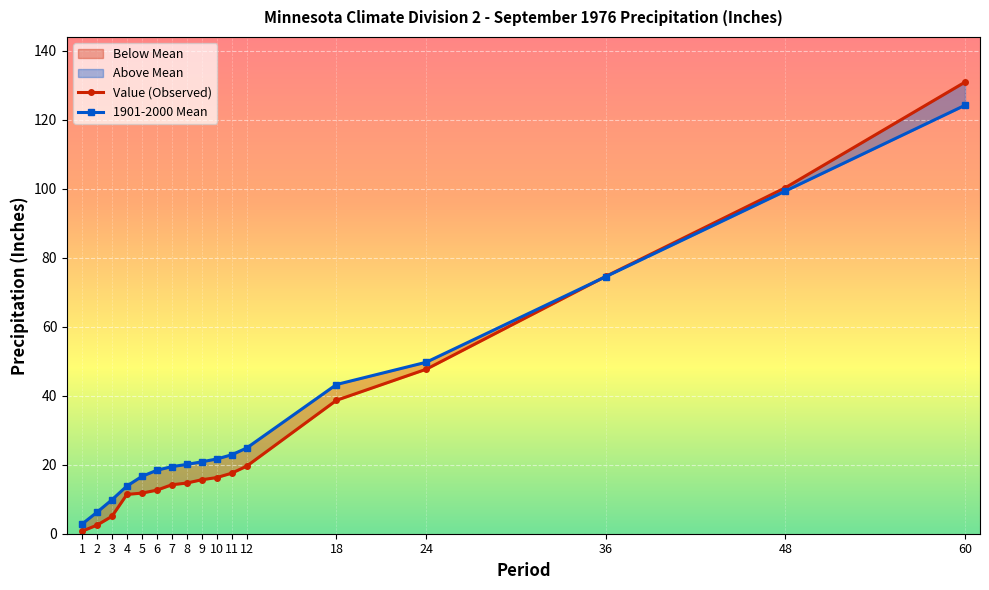

True or false: Value (Observed) has a value of 26.7 at 10.

False